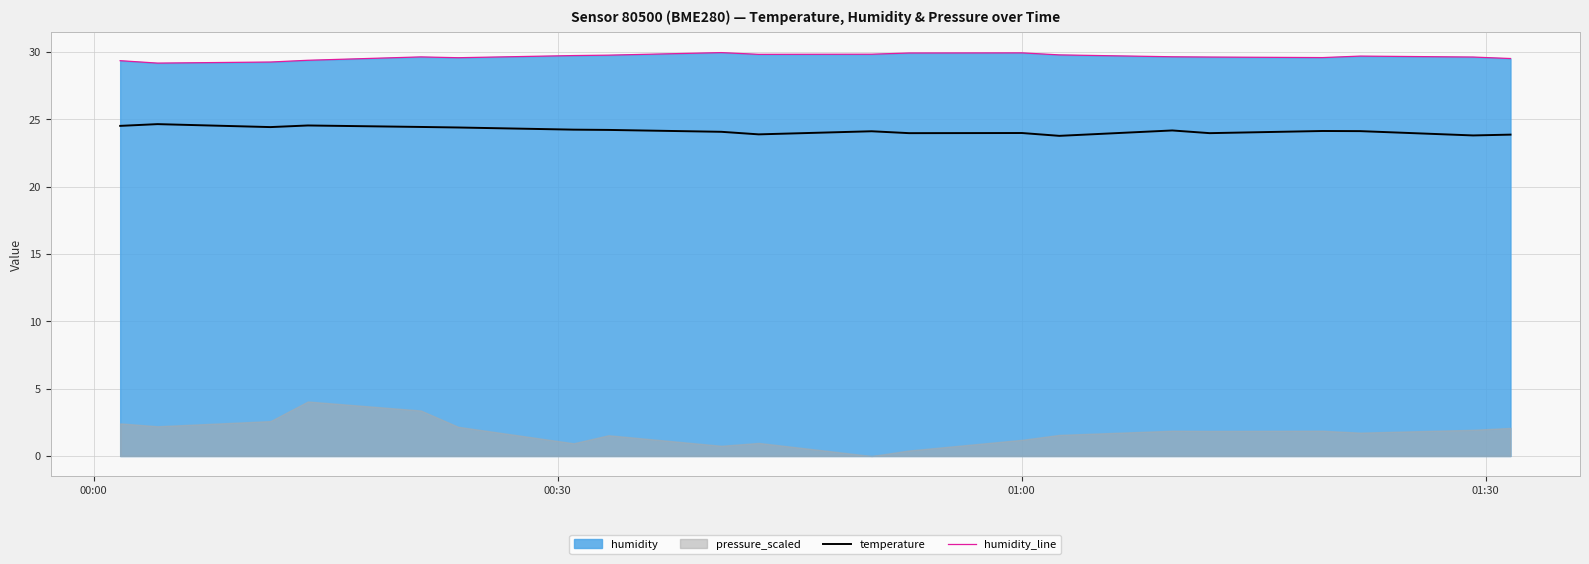

True or false: temperature and humidity_line cross at least once.

False